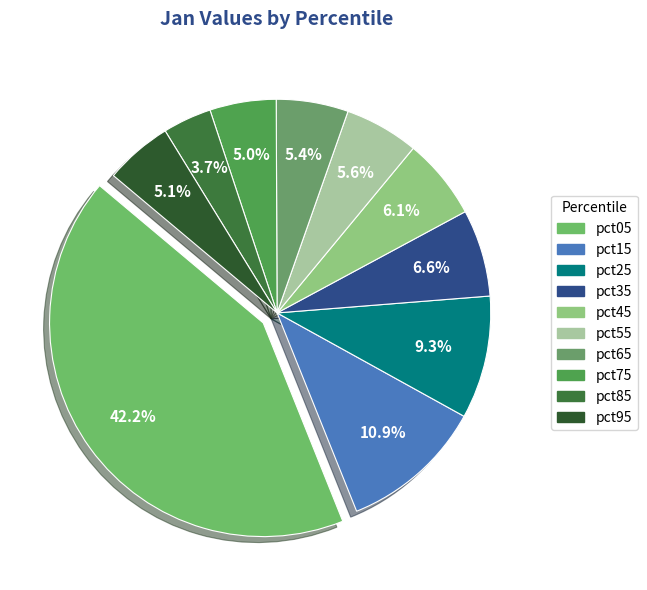

To the nearest percent, what percentage of the pie is pct35?

7%